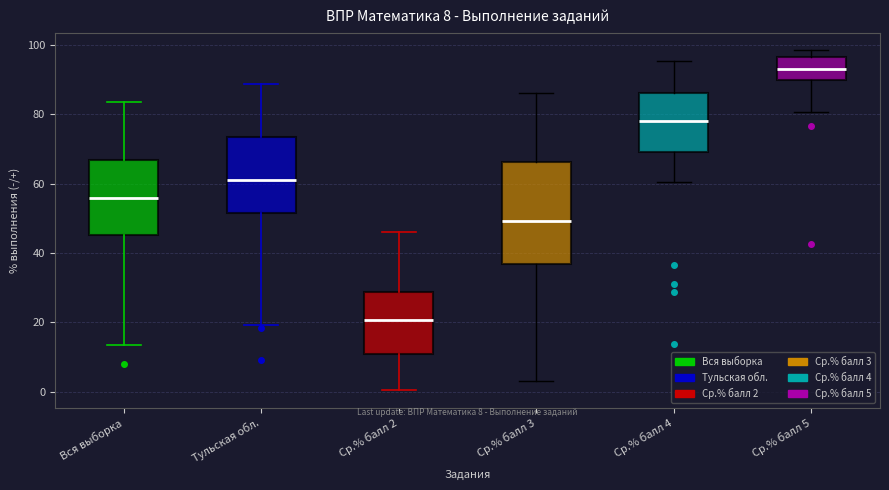

Which box's median line is the highest?

Ср.% балл 5